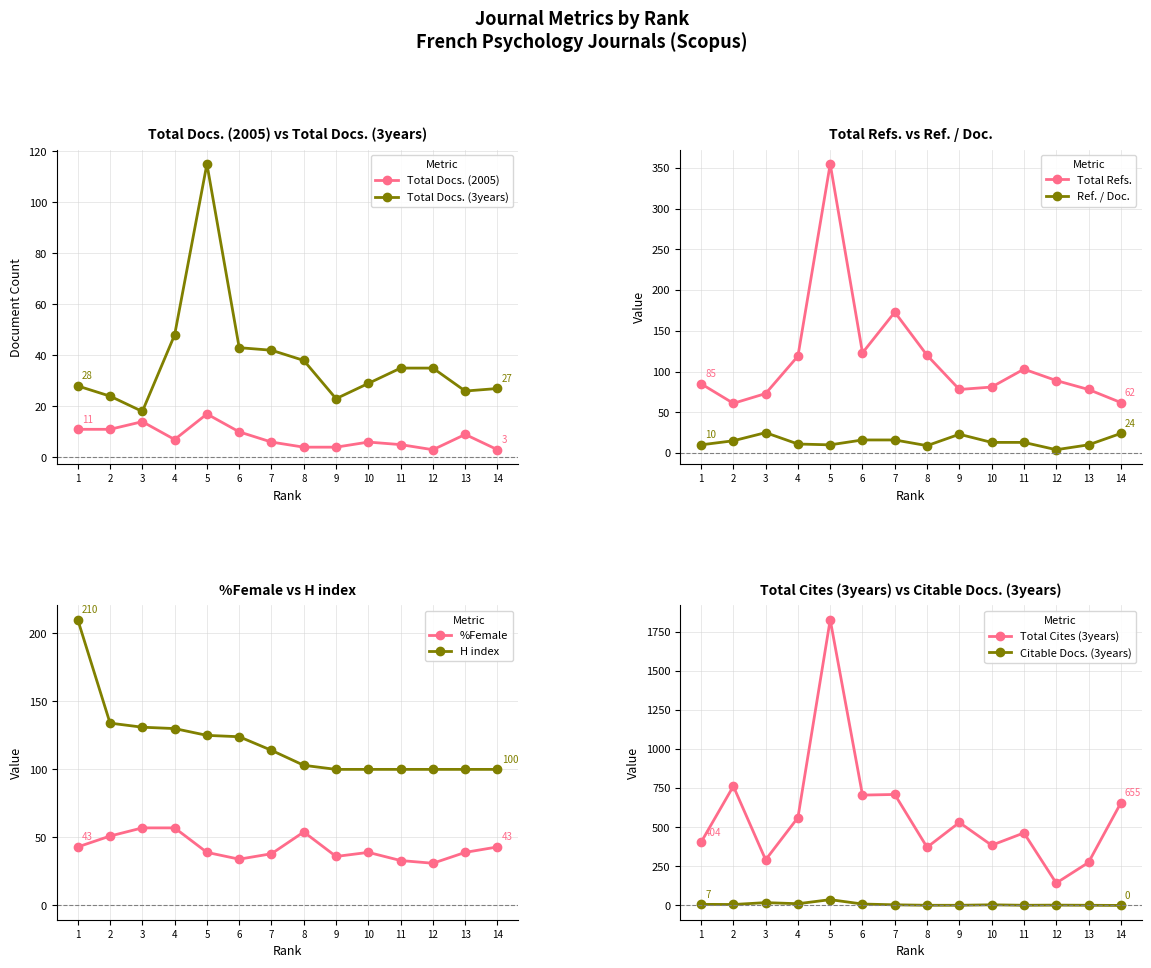

True or false: Total Docs. (2005) has more than 0 interior local peaks.

True